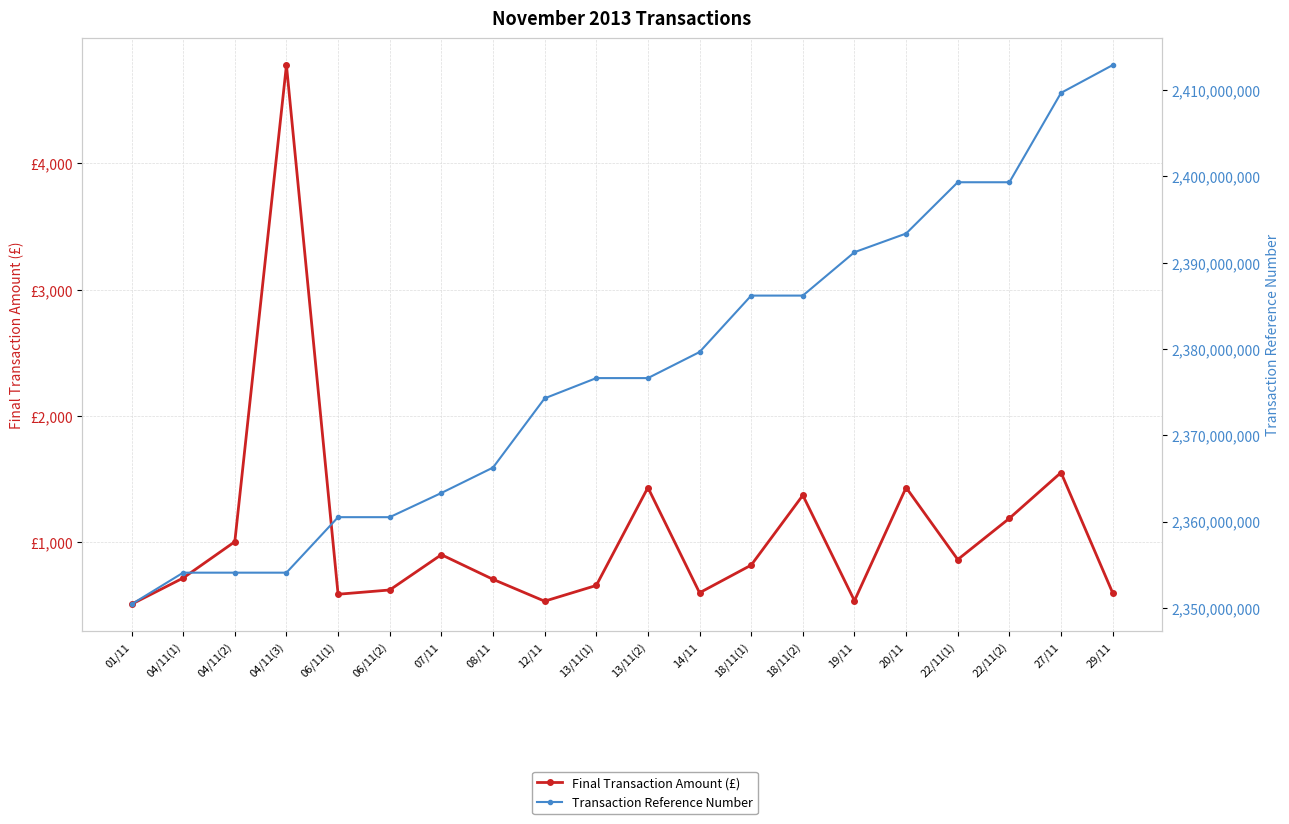

What is the difference between the second highest and minimum values in the Transaction Reference Number series?

59269078.0